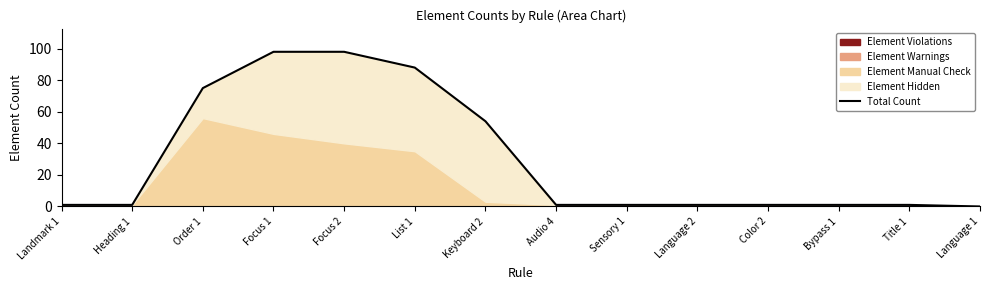

Reading right to left, transcribe all the data shown in this chart.

0	1	1	1	1	1	1	54	88	98	98	75	1	1